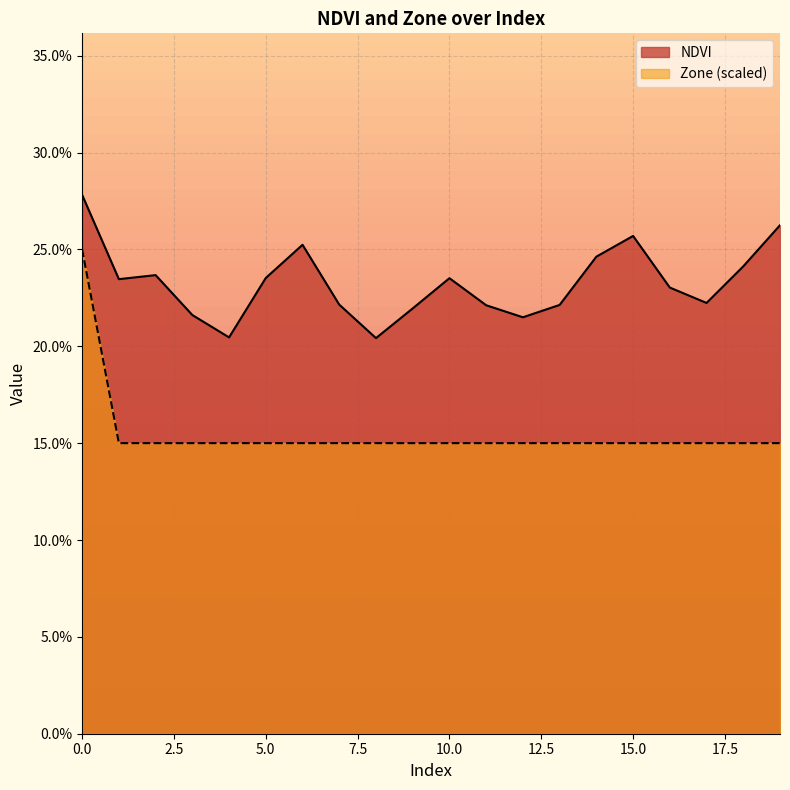

What is the difference between the highest and lowest values at 19?

0.1